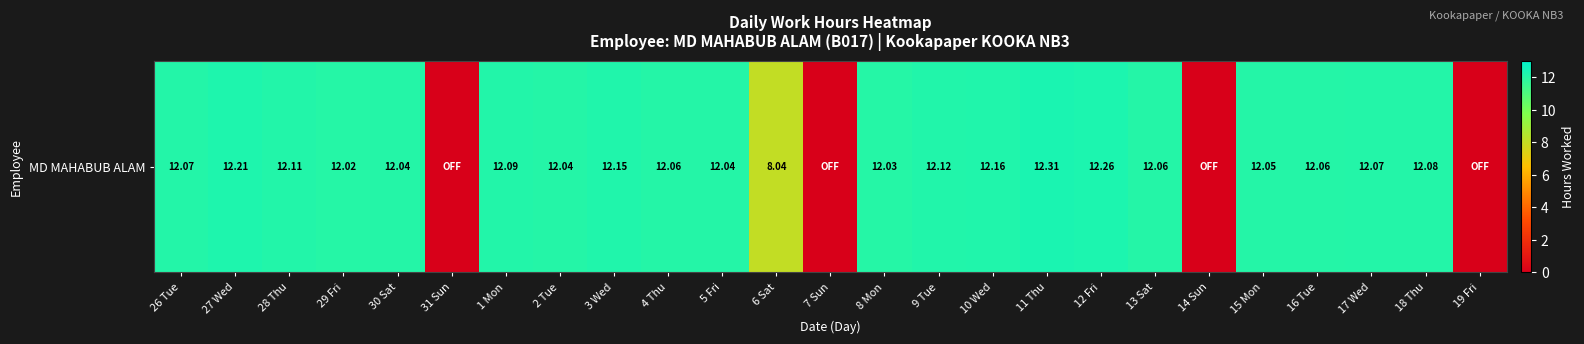

Count the number of data series in this chart.

1